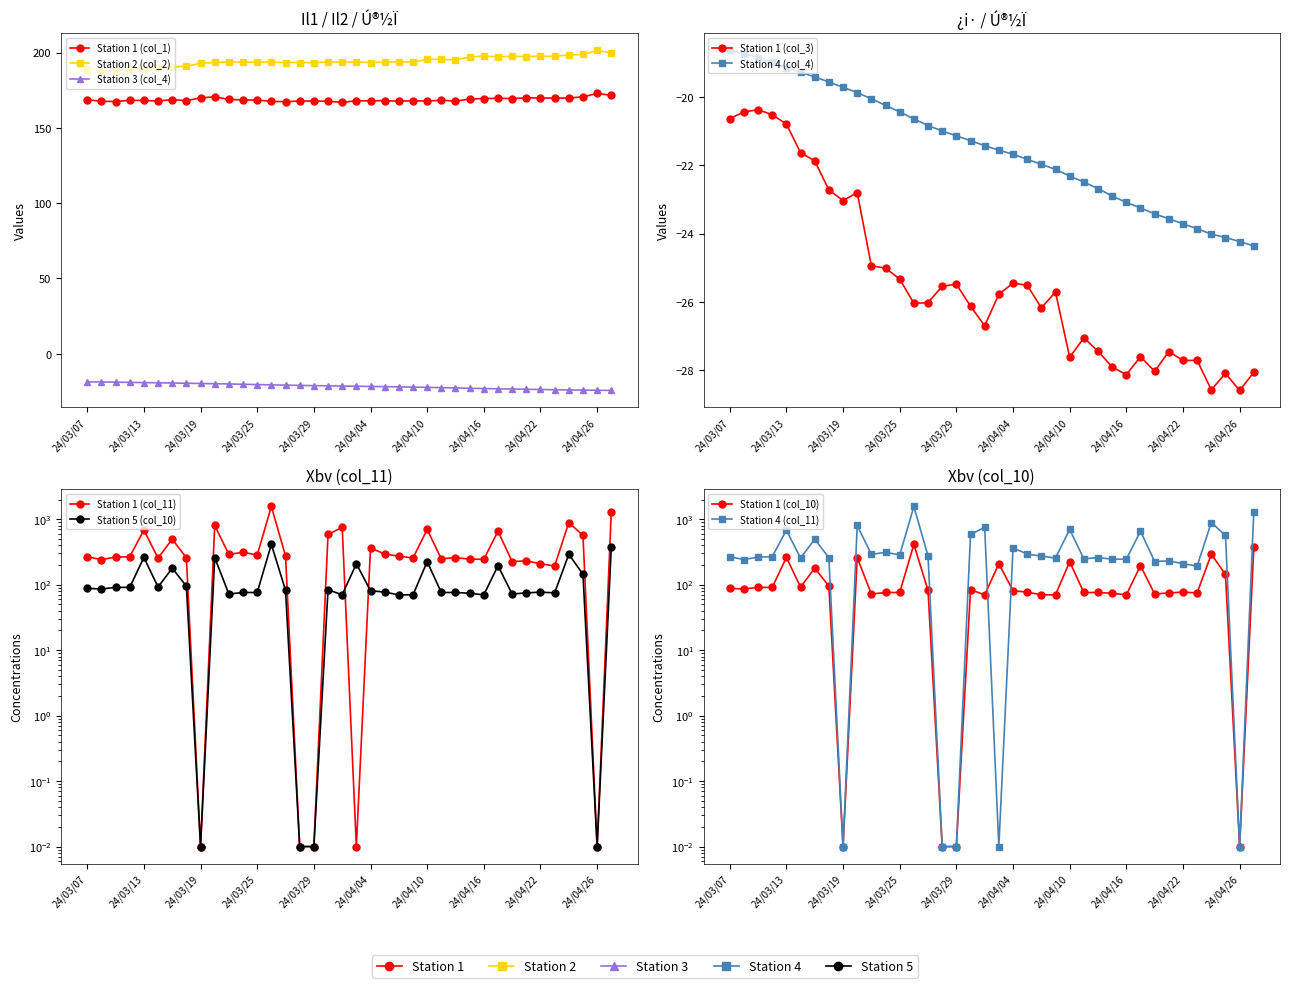

What is the difference between the maximum and minimum values in the col_2 series?

13.6